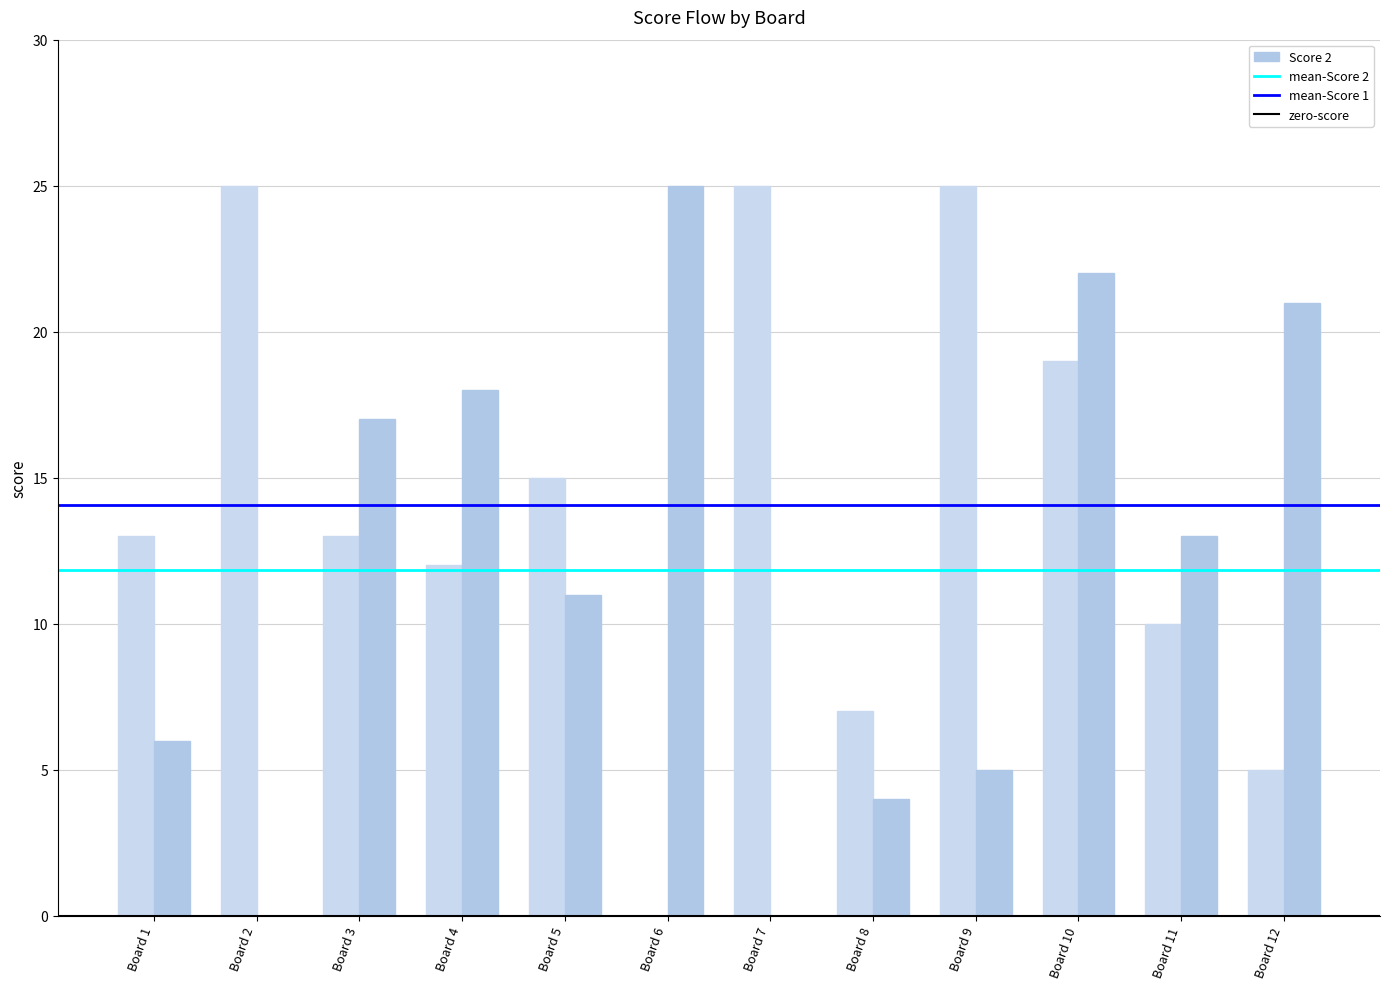

At which category is the sum across all series the highest?

Board 10